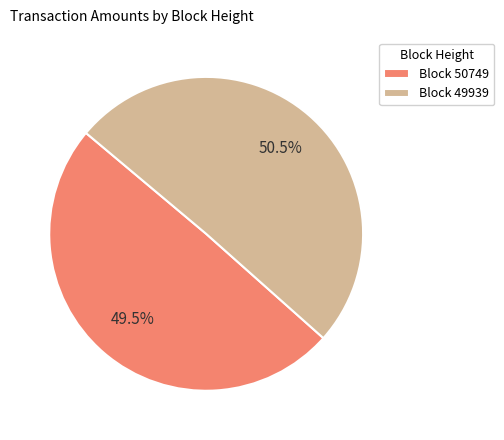

Rank the categories by value from highest to lowest.

Block 49939, Block 50749